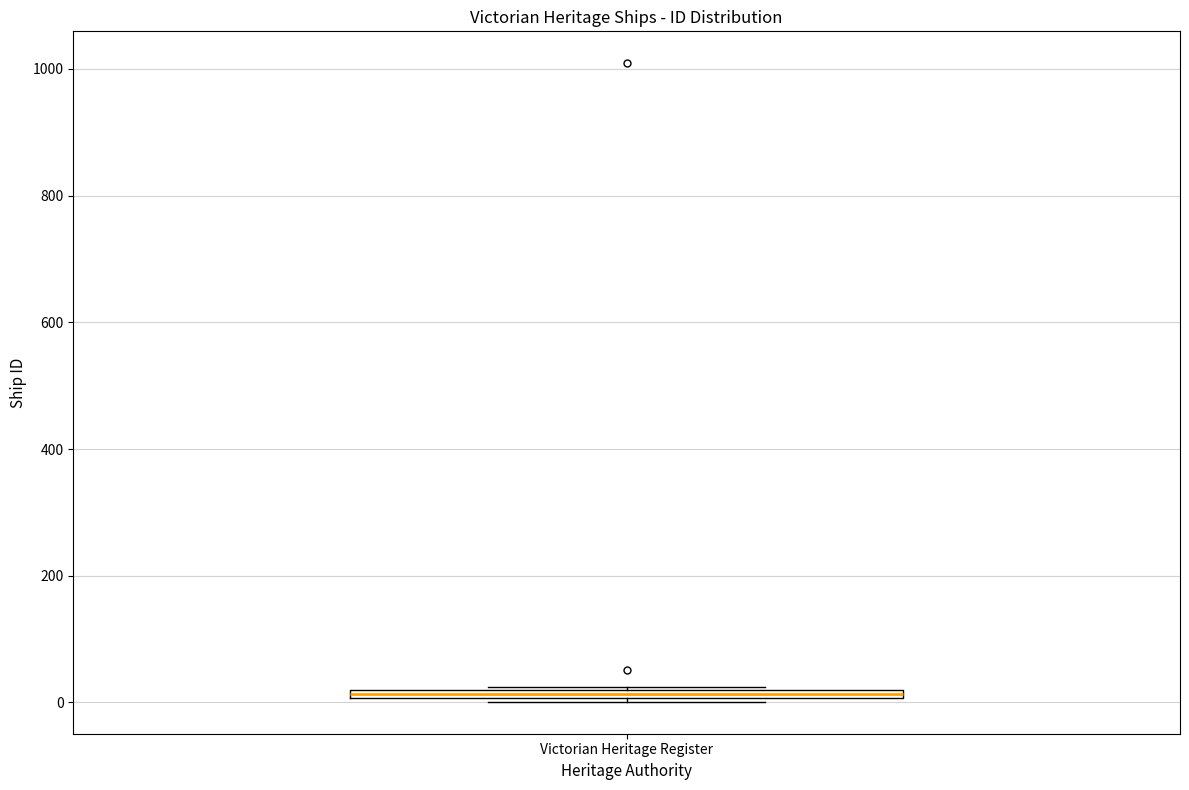

Where is the upper edge of the box for Victorian Heritage Register on the y-axis? The values are not printed on the chart, so give them approximately, as read against the axis.

20